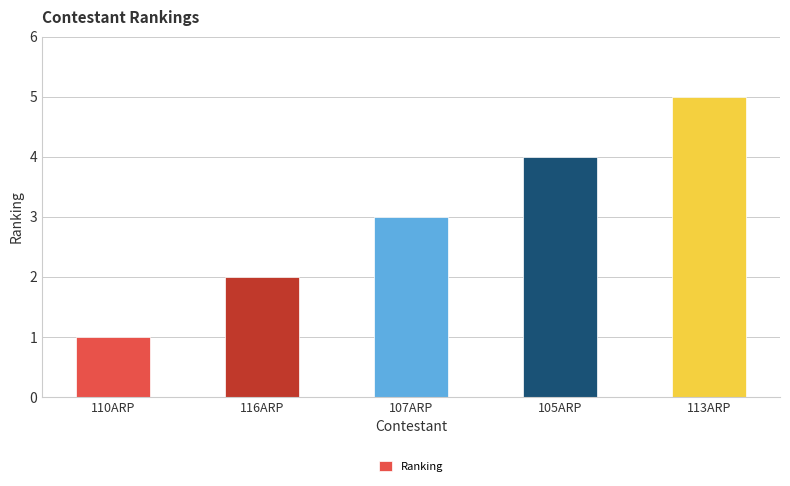

What is the ratio of the value at 113ARP to the value at 116ARP?

2.5